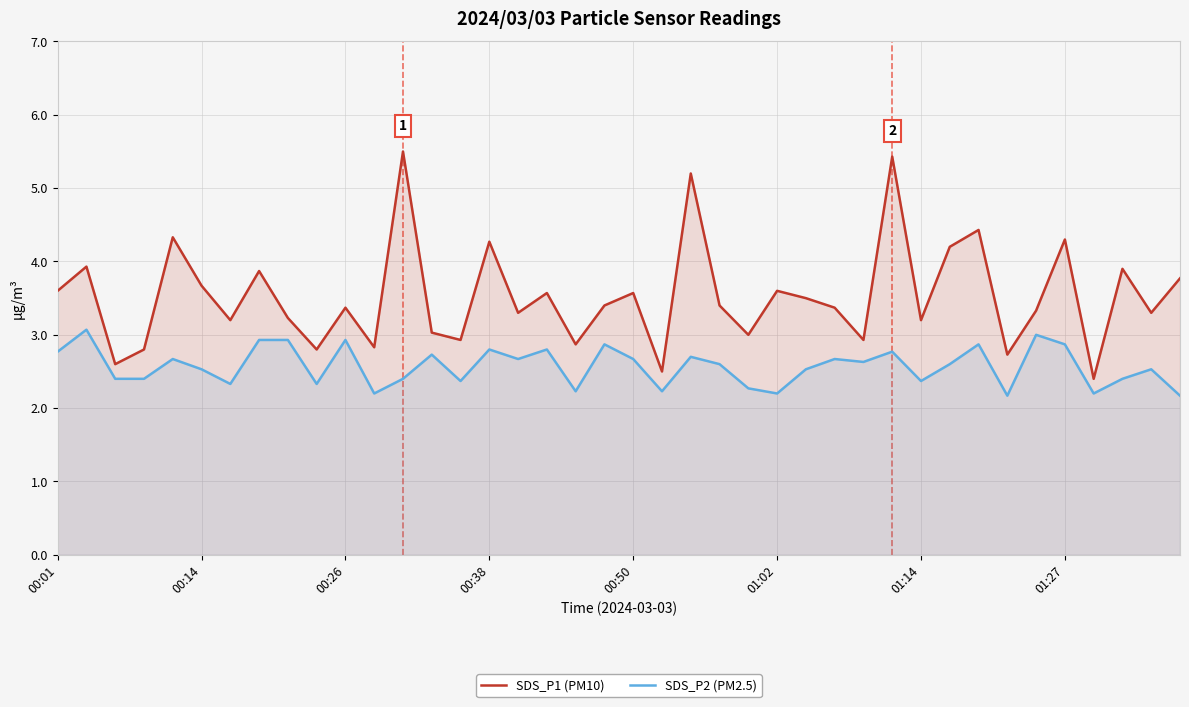

True or false: SDS_P2 (PM2.5) has a value of 2.7 at 00:50.

True